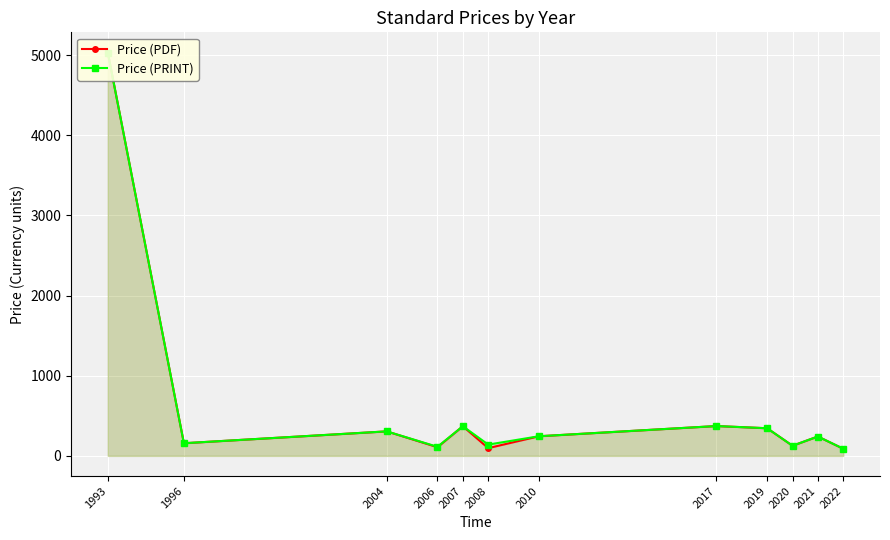

What is the difference between the Price (PRINT) values at 2017 and 2010?

127.5